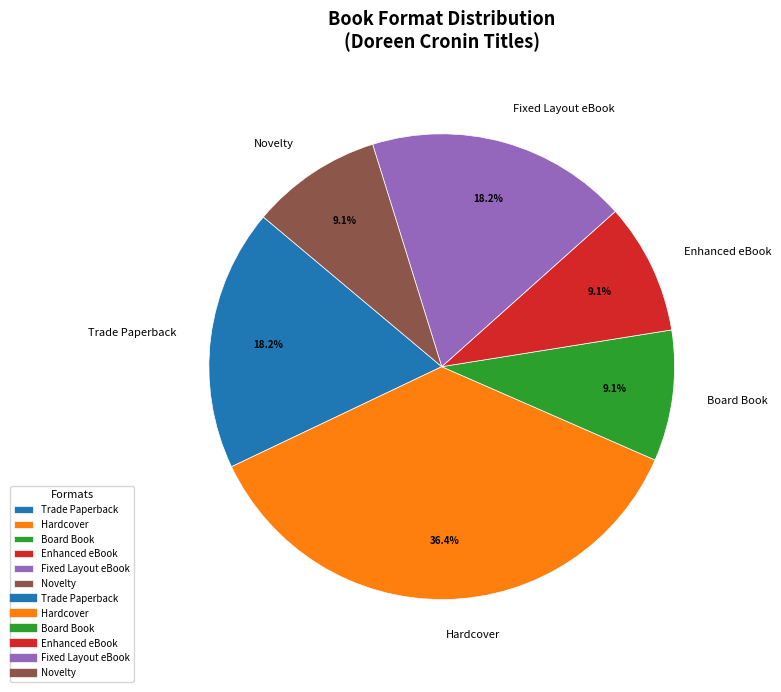

Is Fixed Layout eBook the majority of the pie?

No